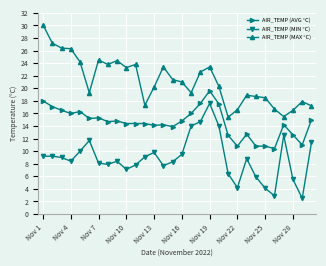

Rank the series by their average value, from highest to lowest.

AIR_TEMP (MAX °C), AIR_TEMP (AVG °C), AIR_TEMP (MIN °C)